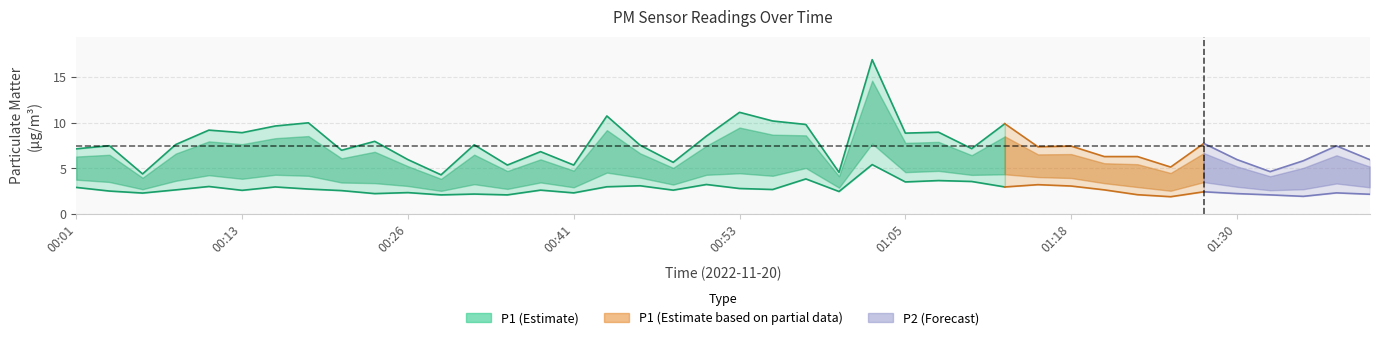

True or false: P2 and P1 intersect in this chart.

False